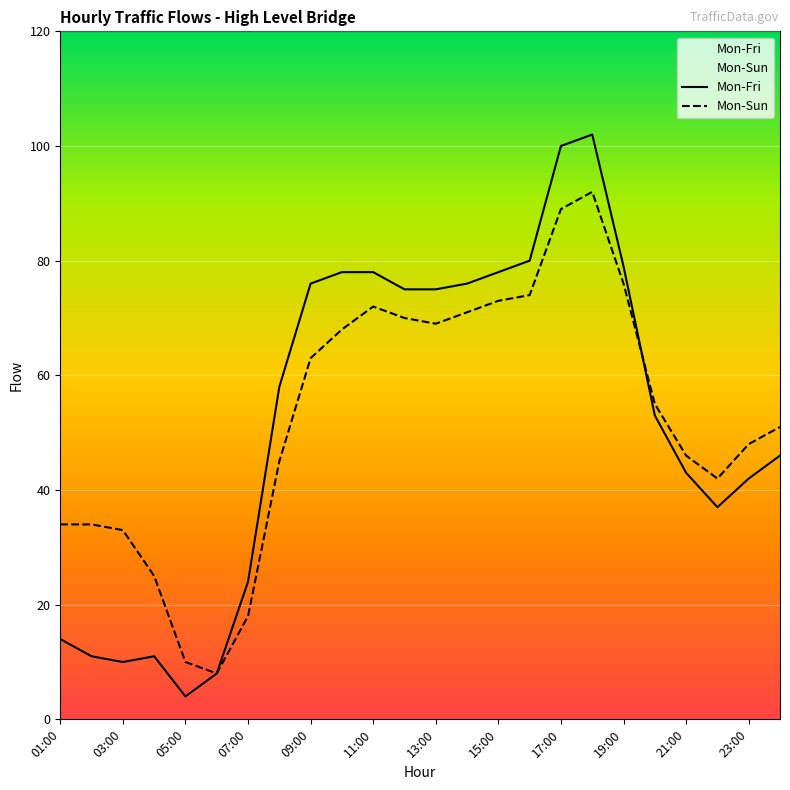

Read the Mon-Fri value at 07:00.

24